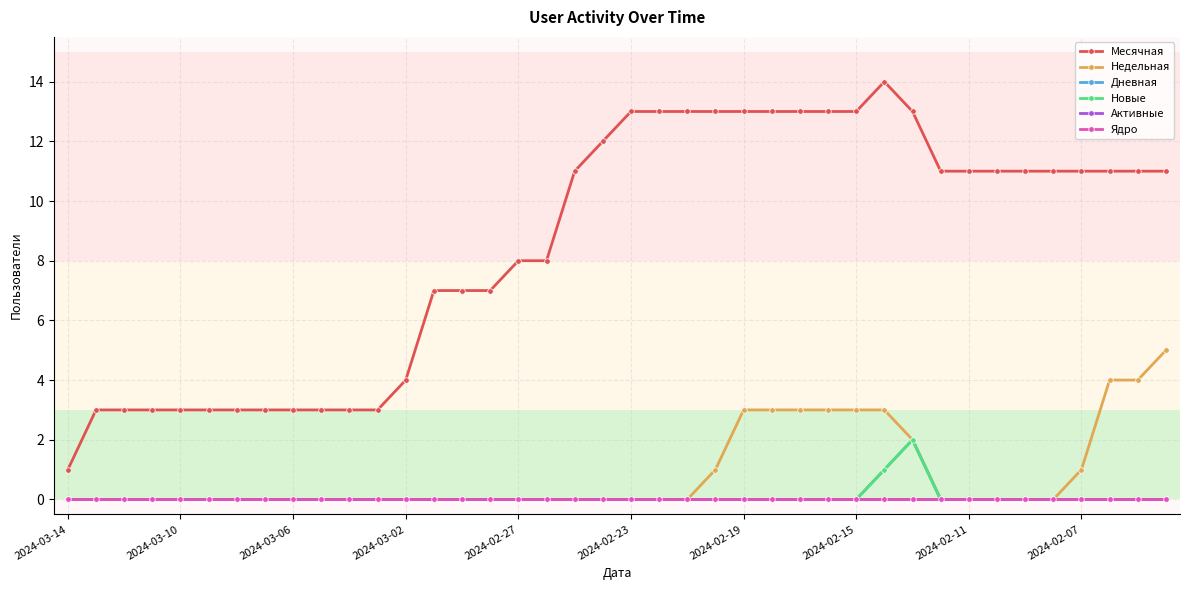

Reading right to left, list all the values displayed in this chart.

Месячная: 11	11	11	11	11	11	11	11	11	13	14	13	13	13	13	13	13	13	13	13	12	11	8	8	7	7	7	4	3	3	3	3	3	3	3	3	3	3	3	1
Недельная: 5	4	4	1	0	0	0	0	0	2	3	3	3	3	3	3	1	0	0	0	0	0	0	0	0	0	0	0	0	0	0	0	0	0	0	0	0	0	0	0
Дневная: 0	0	0	0	0	0	0	0	0	2	1	0	0	0	0	0	0	0	0	0	0	0	0	0	0	0	0	0	0	0	0	0	0	0	0	0	0	0	0	0
Новые: 0	0	0	0	0	0	0	0	0	2	1	0	0	0	0	0	0	0	0	0	0	0	0	0	0	0	0	0	0	0	0	0	0	0	0	0	0	0	0	0
Активные: 0	0	0	0	0	0	0	0	0	0	0	0	0	0	0	0	0	0	0	0	0	0	0	0	0	0	0	0	0	0	0	0	0	0	0	0	0	0	0	0
Ядро: 0	0	0	0	0	0	0	0	0	0	0	0	0	0	0	0	0	0	0	0	0	0	0	0	0	0	0	0	0	0	0	0	0	0	0	0	0	0	0	0